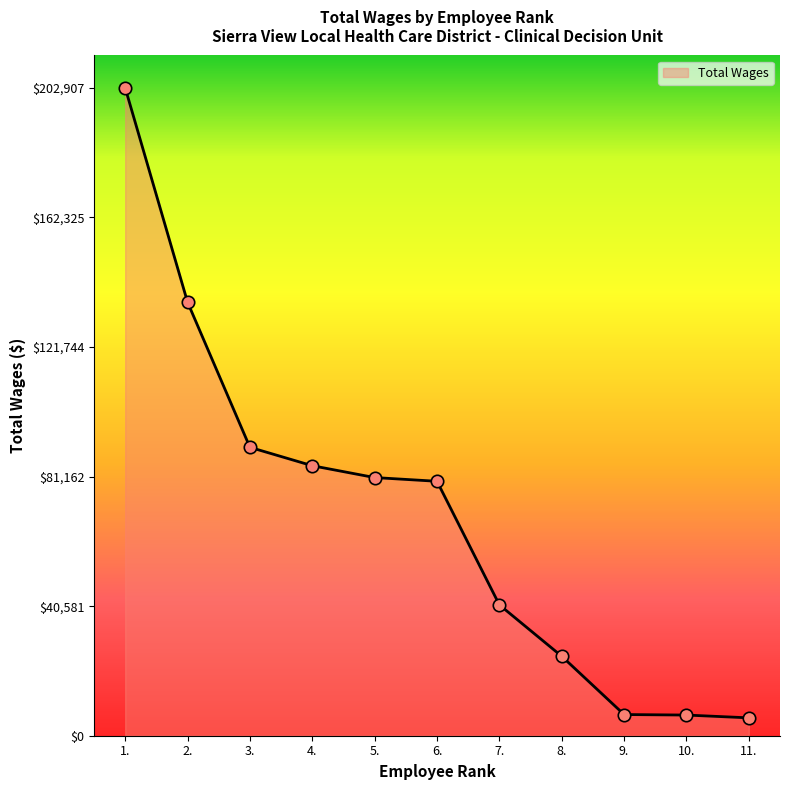

Between 3. and 2., which is larger?

2.